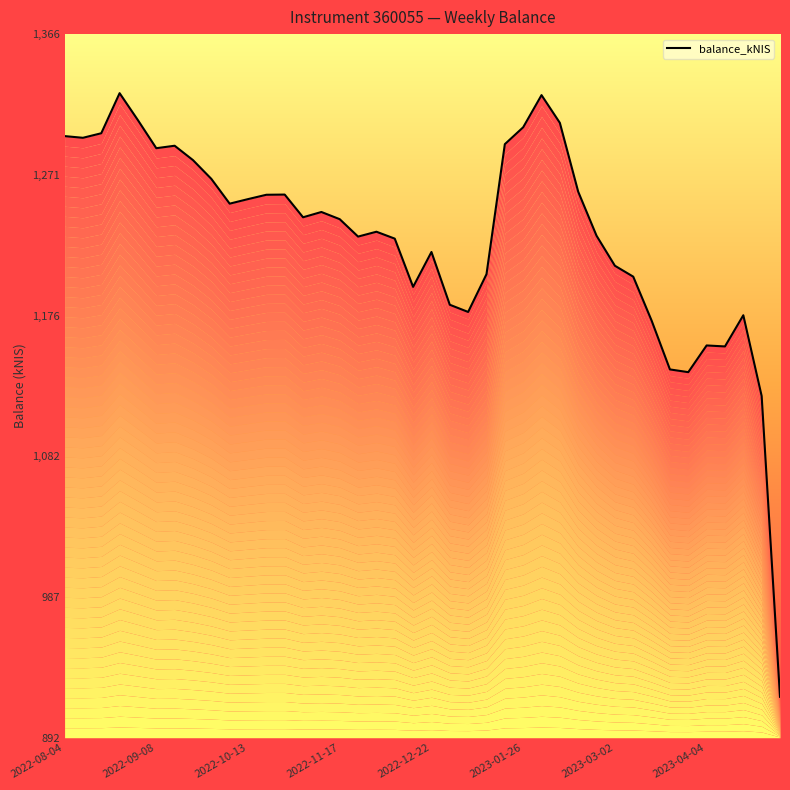

How many values are below 1242?

20